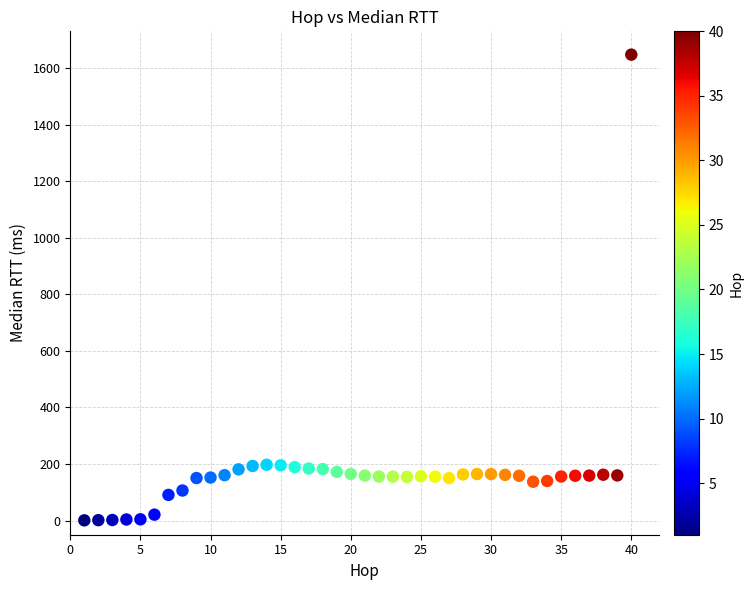

What is the range of Y values (max minus min)?

1647.3